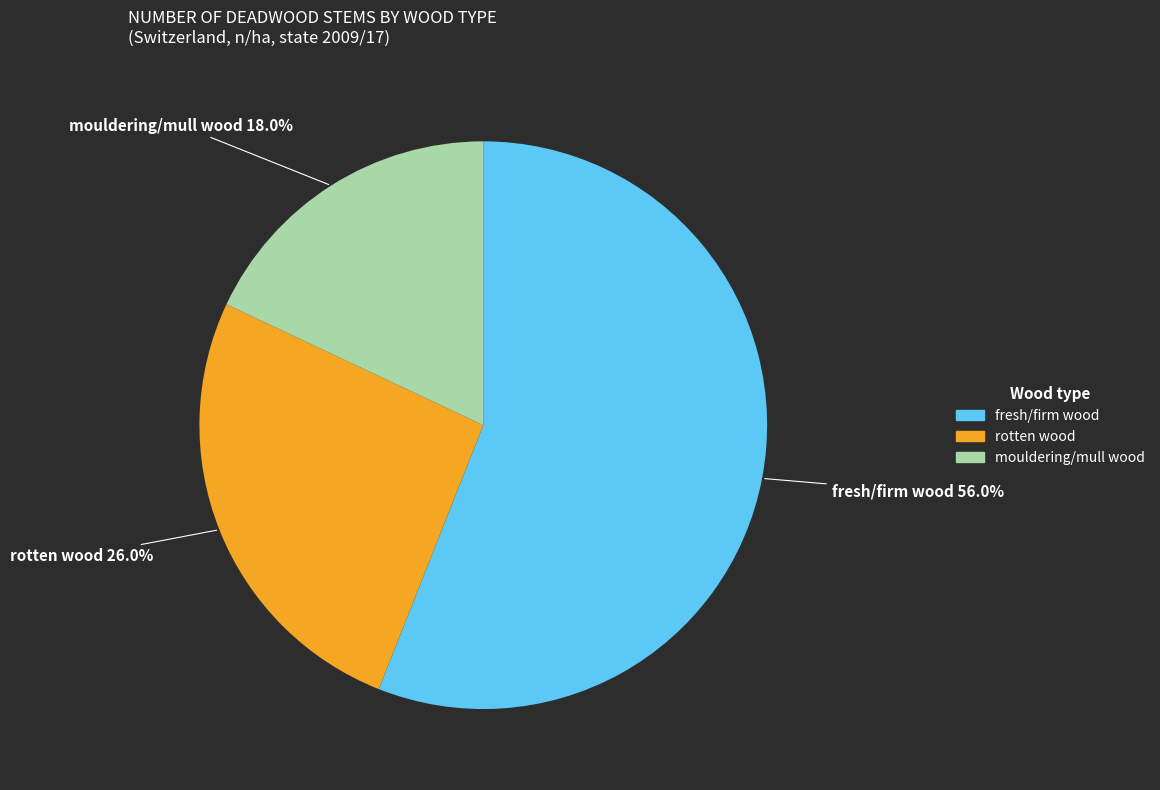

Does any single category account for the majority?

Yes